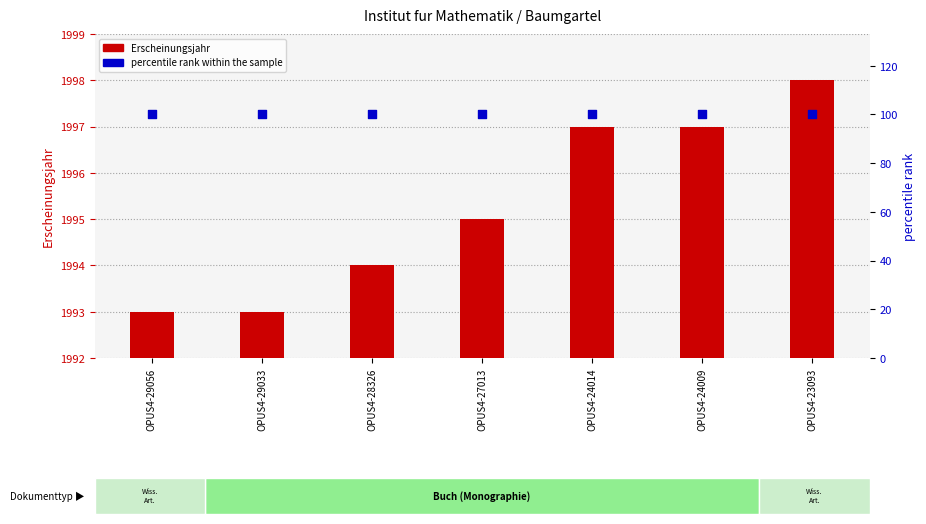

What is the total value across all series at OPUS4-29033?

2093